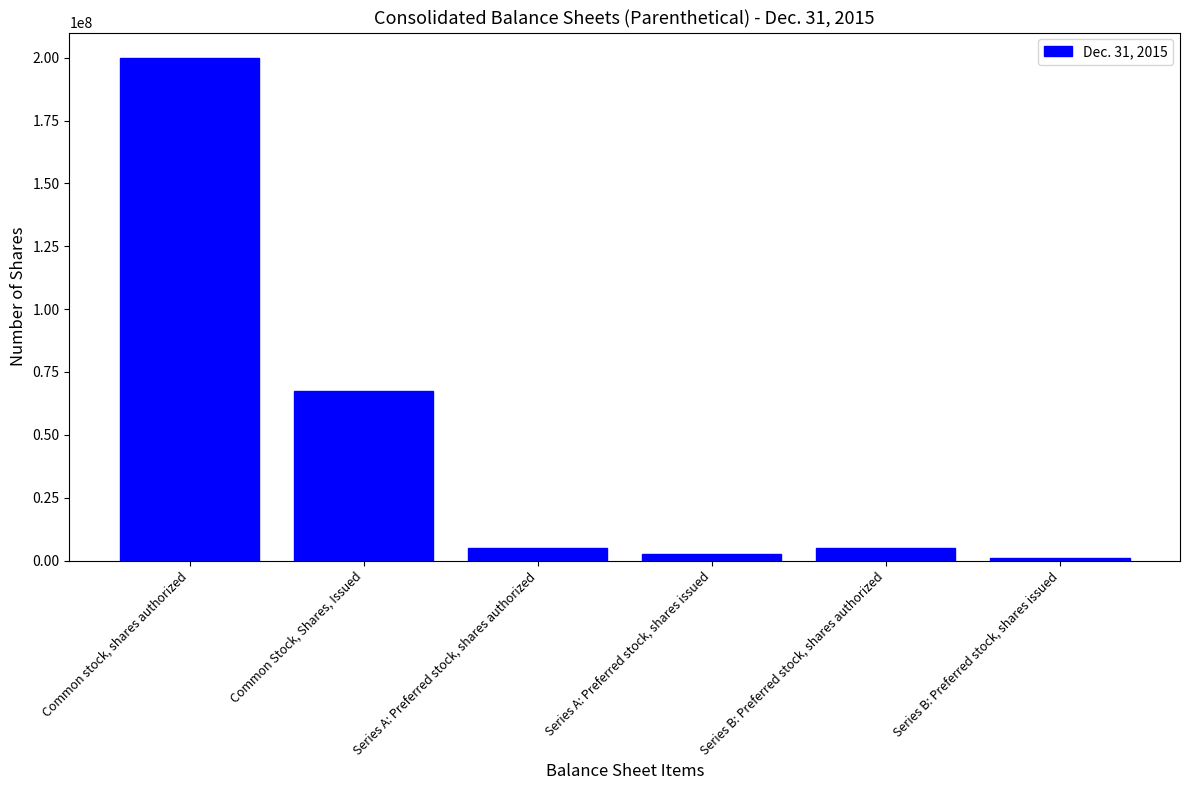

Between Common Stock, Shares, Issued and Series A: Preferred stock, shares issued, which is larger?

Common Stock, Shares, Issued